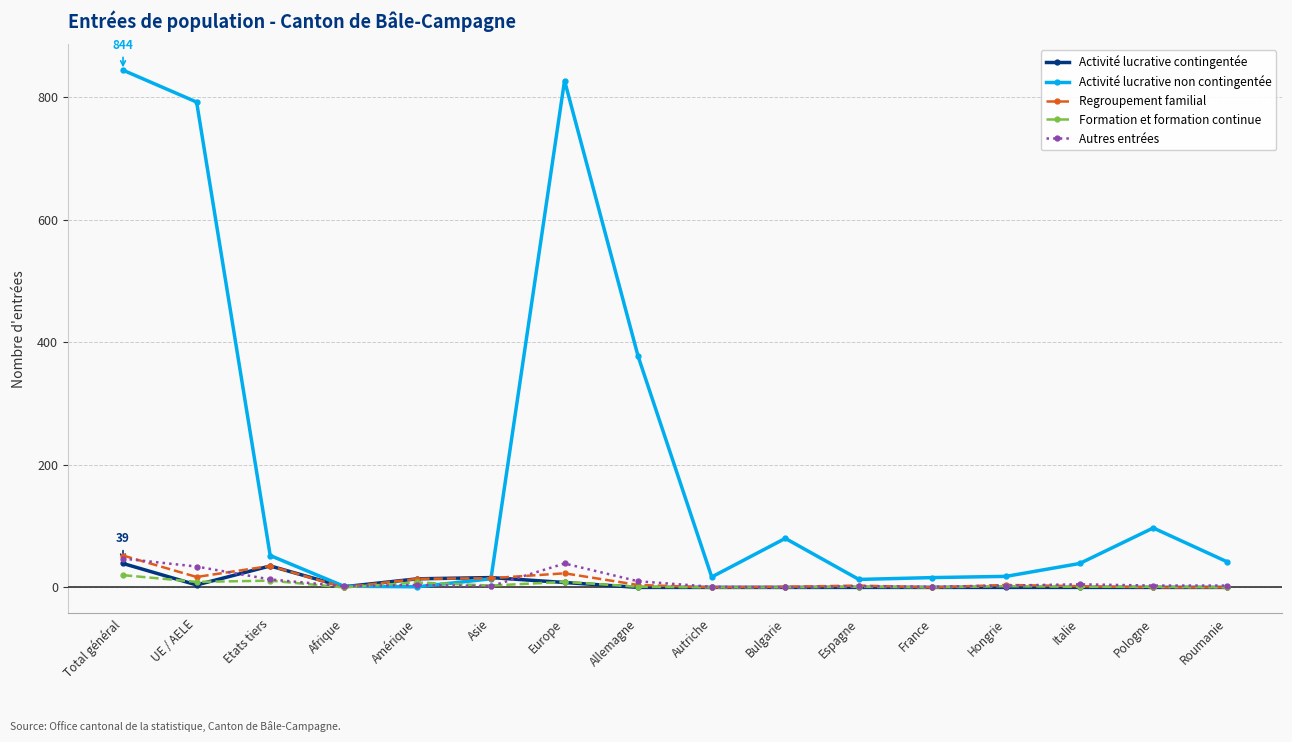

What is the label of the 7th point from the right?

Bulgarie